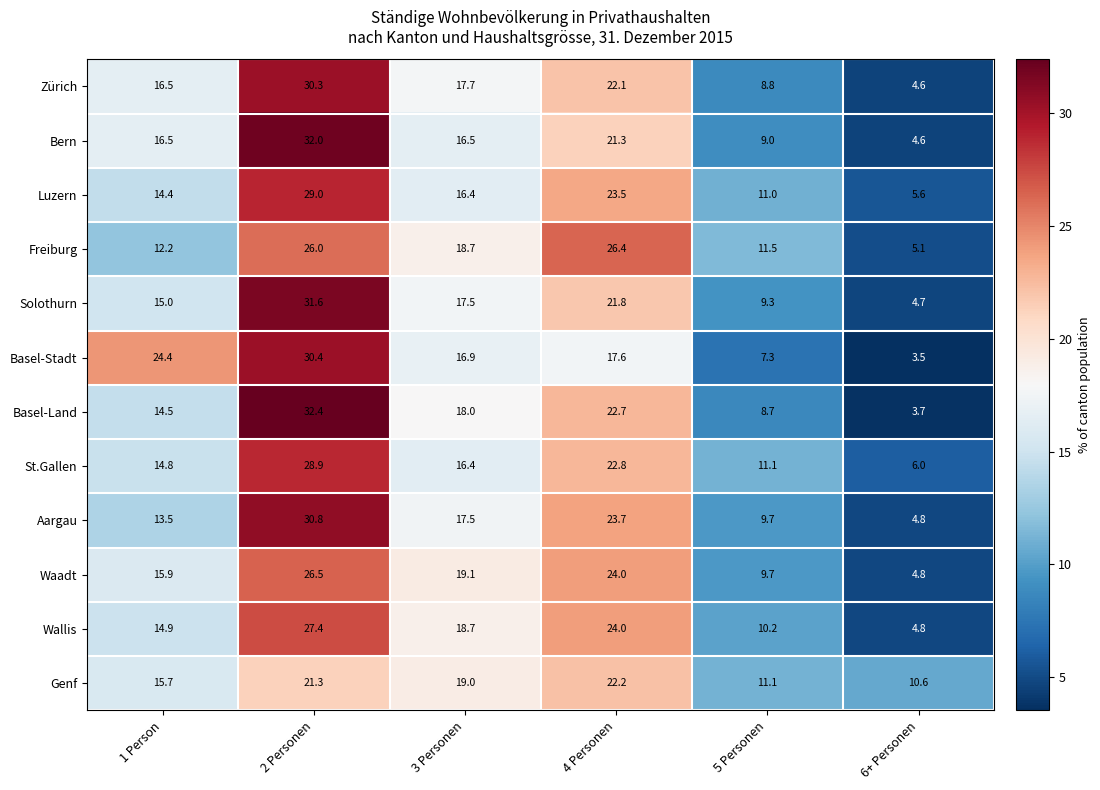

What is the difference between the highest and lowest values at 2 Personen?

11.1